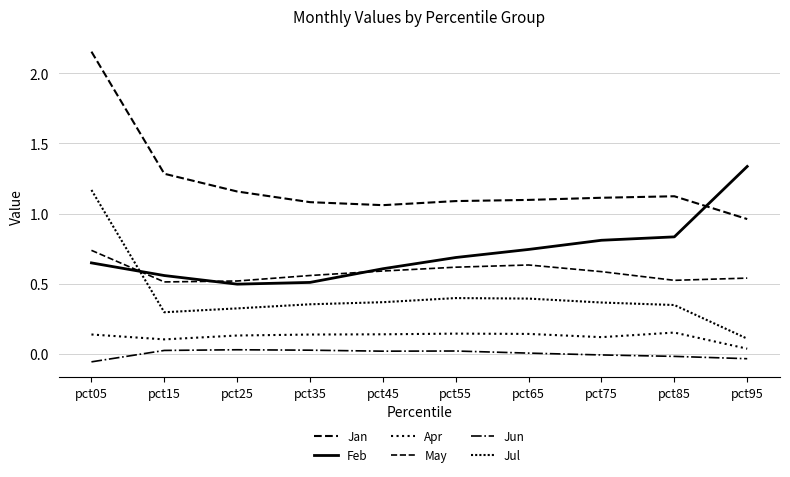

Rank the series at pct35 from lowest to highest value.

Jun, Apr, Jul, Feb, May, Jan